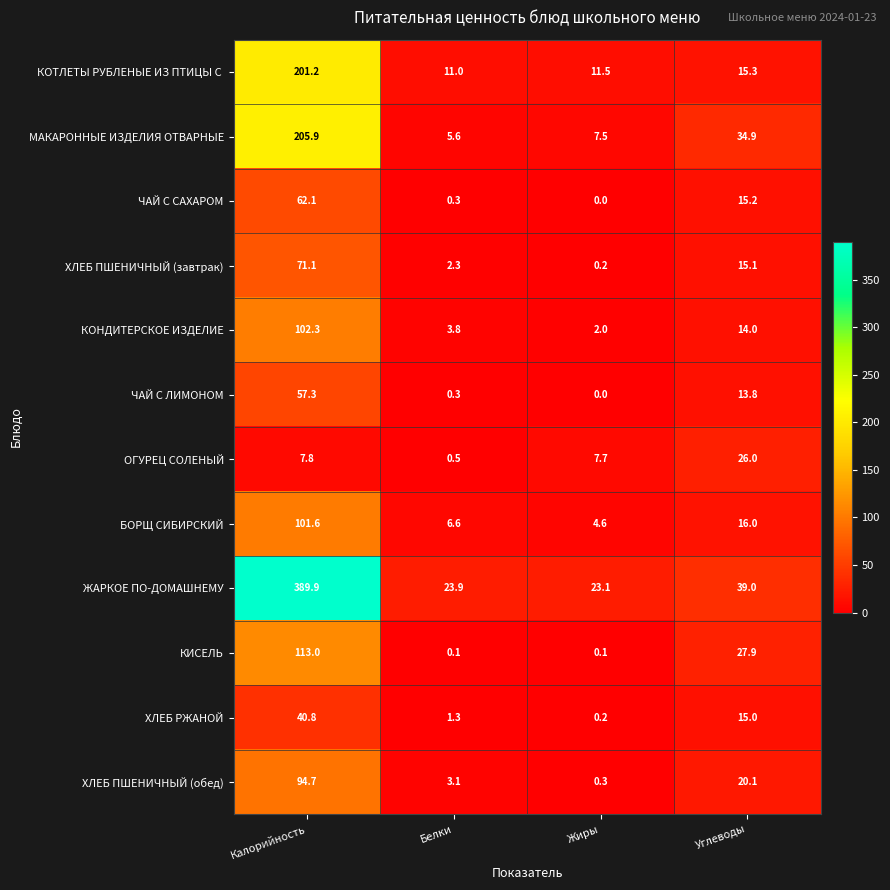

What is the sum of the МАКАРОННЫЕ ИЗДЕЛИЯ ОТВАРНЫЕ values at Калорийность and Жиры?

213.4